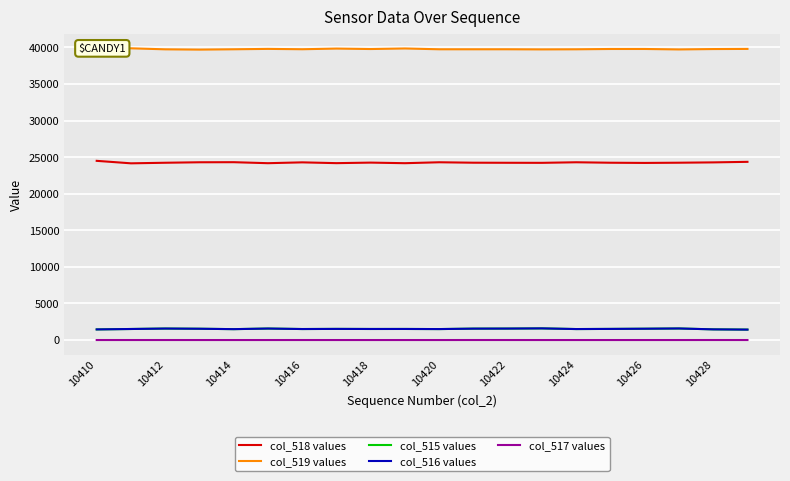

The col_516 values series shows 1510 at 10418. True or false?

True